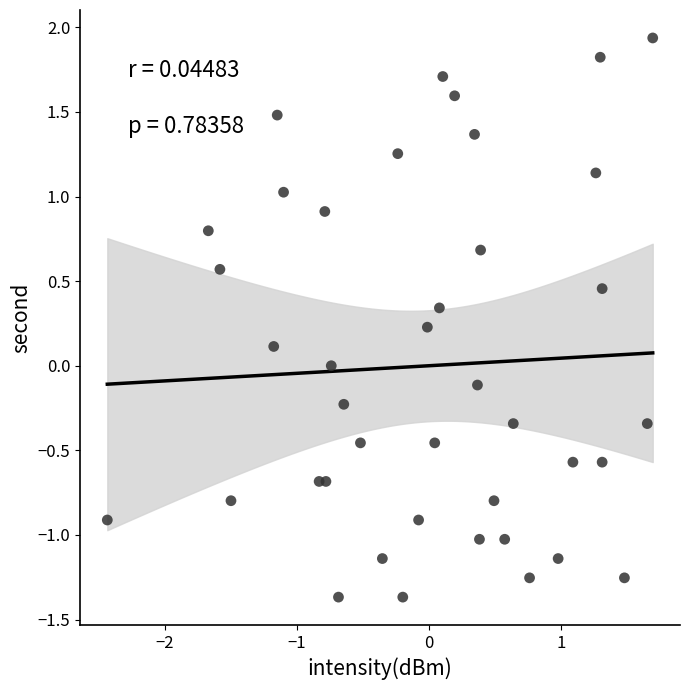

What is the range of X values (max minus min)?

4.1